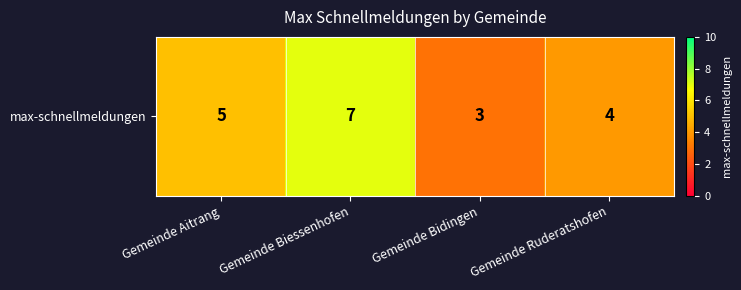

What is the change in value from Gemeinde Bidingen to Gemeinde Ruderatshofen?

+1